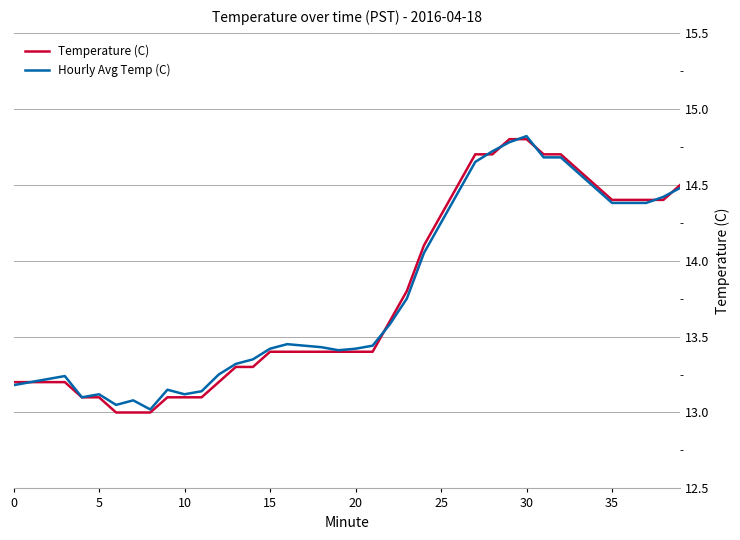

What is the smallest value displayed?

13.0